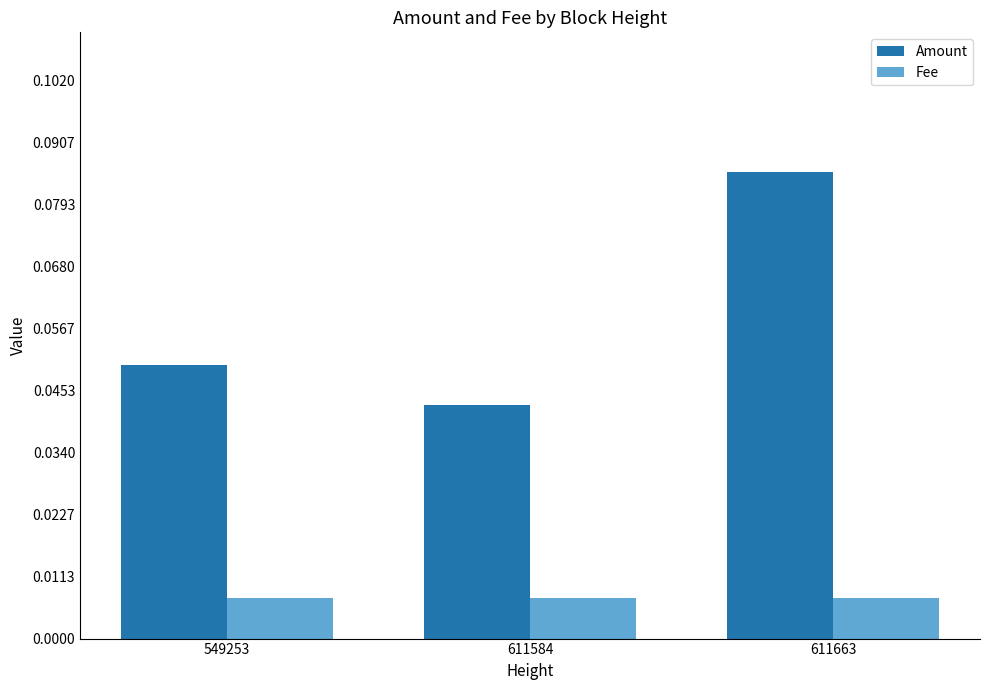

At which label is Amount closest to 0?

611584